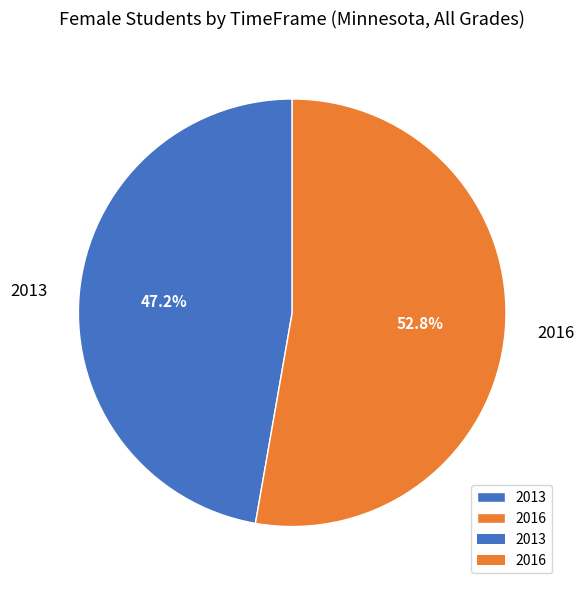

To the nearest percent, what is the difference between the 2013 and 2016 slice percentages?

6%